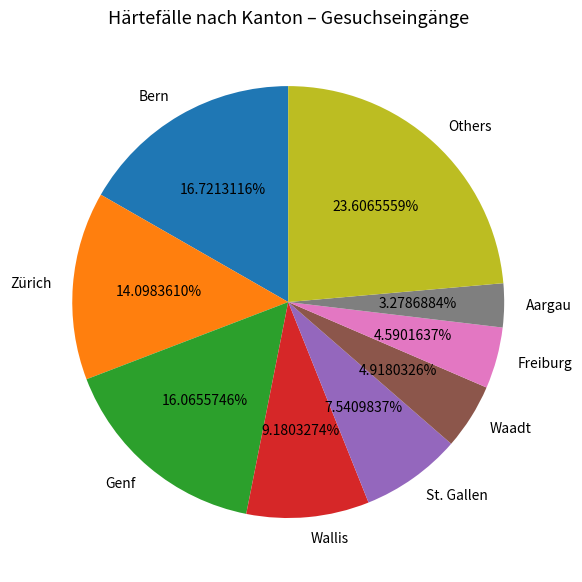

Is there any slice that represents more than half of the pie?

No